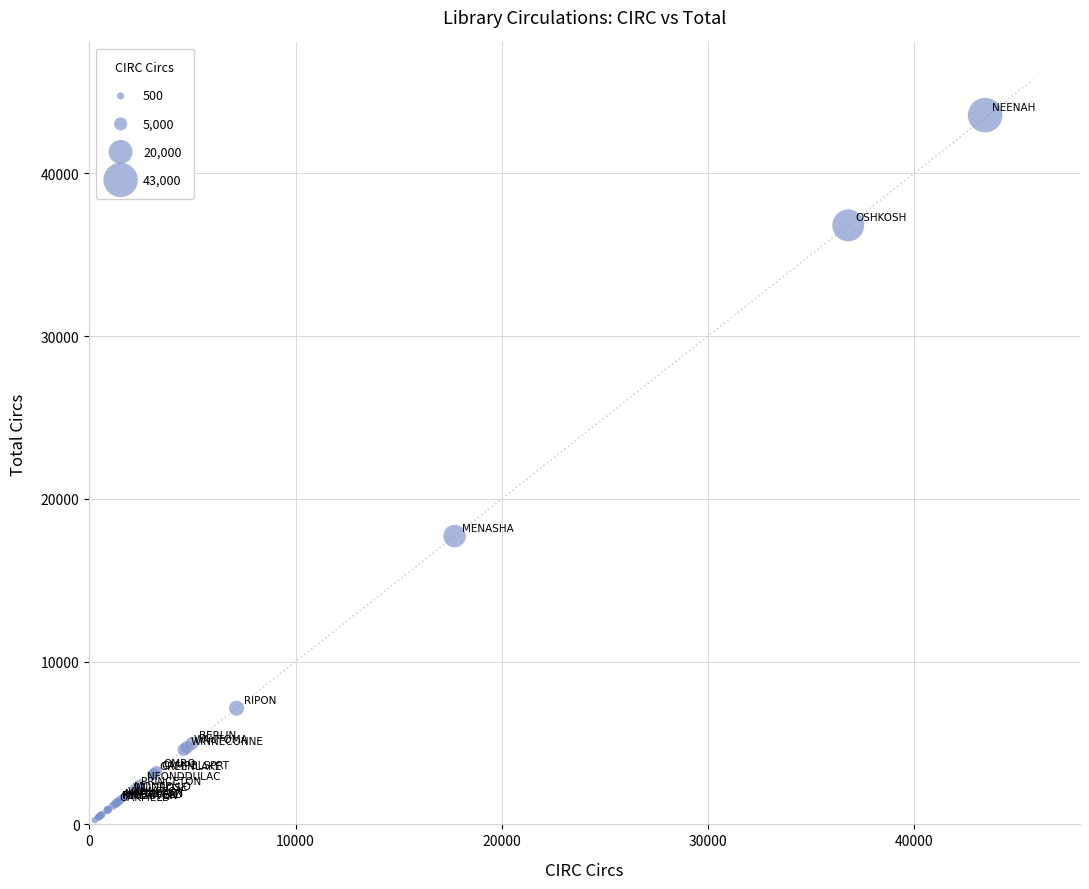

What Y value in the scatter plot is closest to 21918?

17712